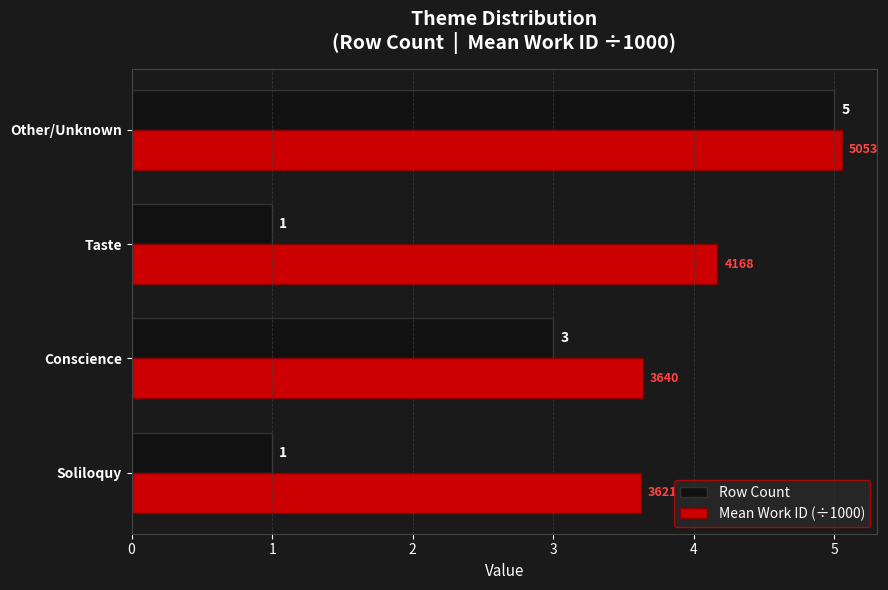

Is it true that Row Count equals 3.0 at Conscience?

True